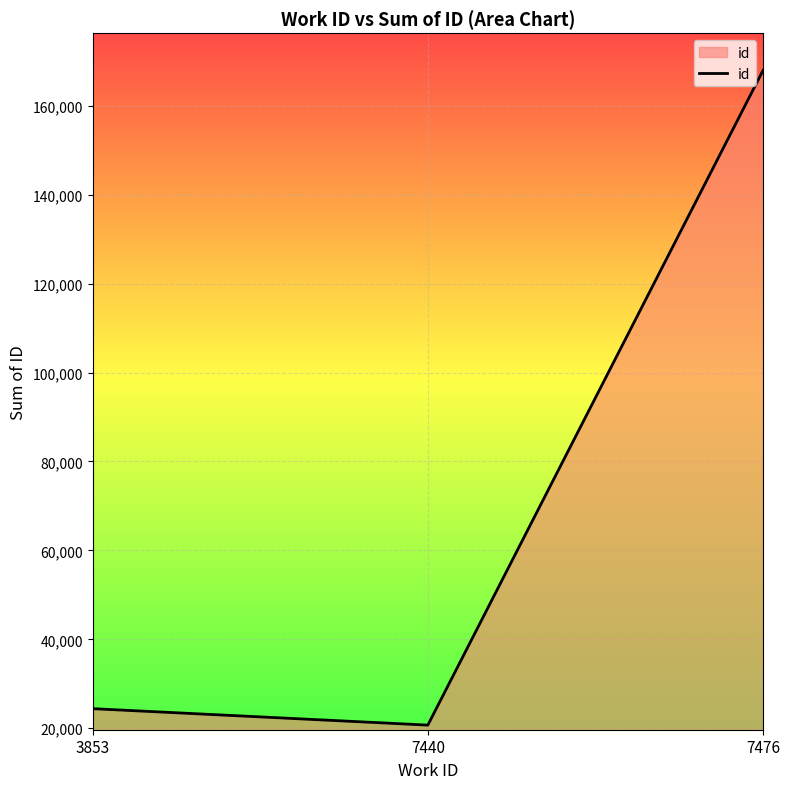

How many categories are shown in the chart?

3